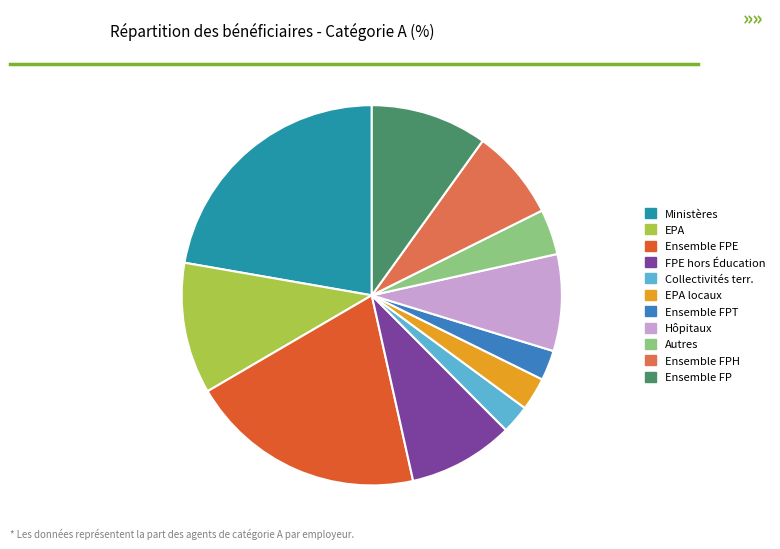

How many slices are in this pie chart?

11